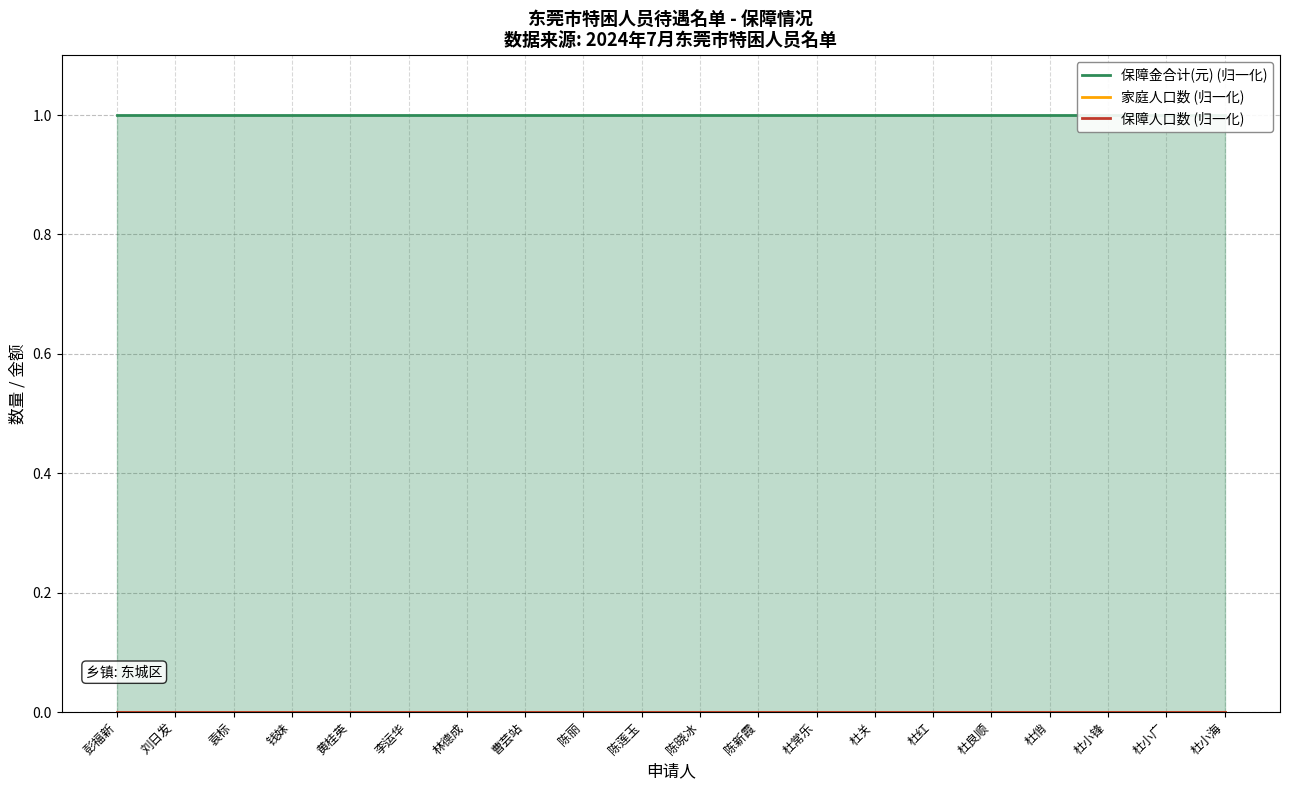

What is the average value of the 保障金合计(元) (归一化) series?

1.0